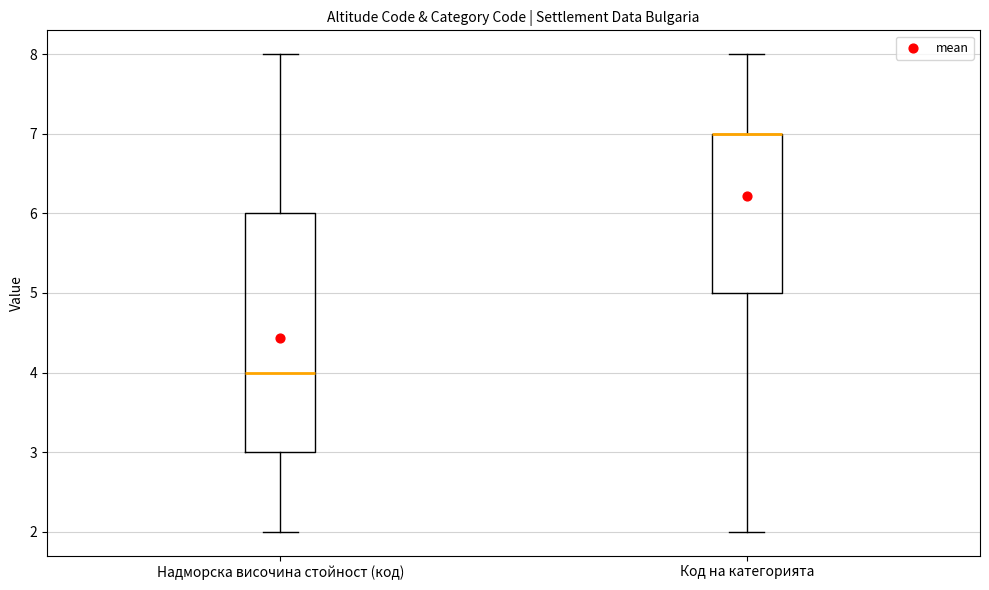

Which box is the tallest, from its lower edge to its upper edge?

Надморска височина стойност (код)